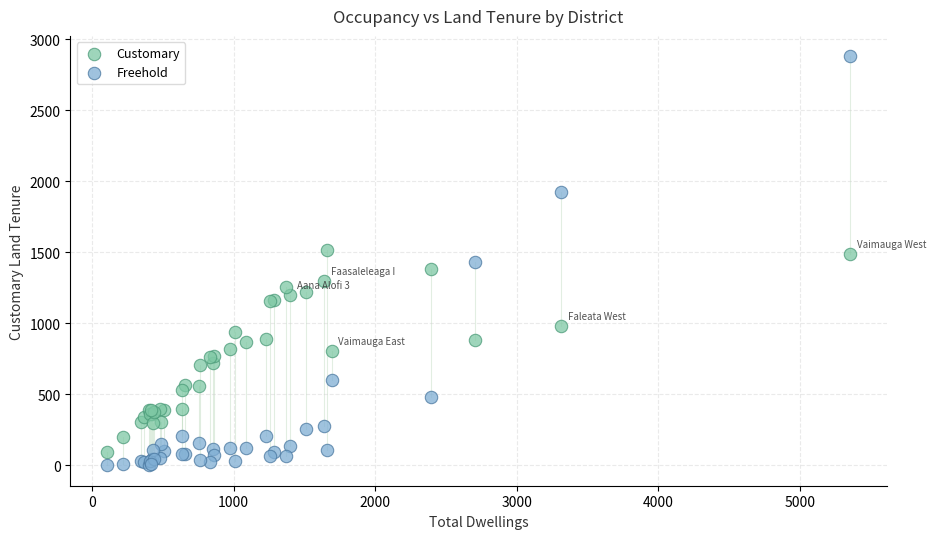

What is the X range (max minus min) for the scatter plot?

5248